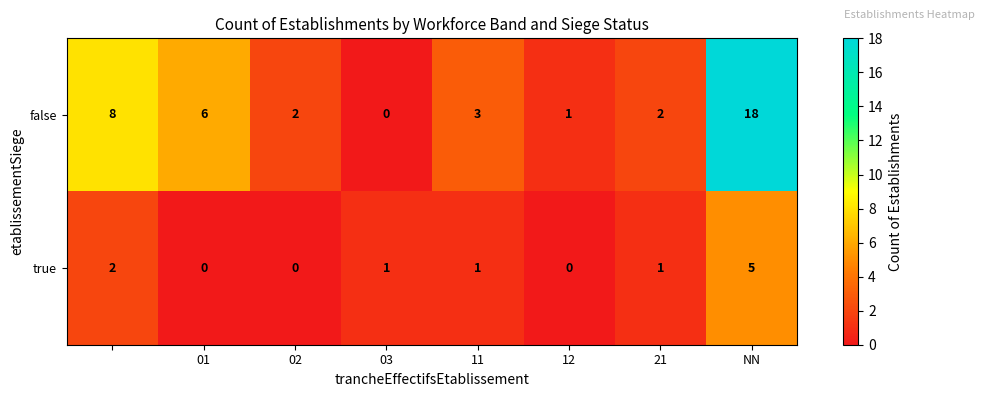

Reading left to right, list all the values displayed in this chart.

false: 8	6	2	0	3	1	2	18
true: 2	0	0	1	1	0	1	5